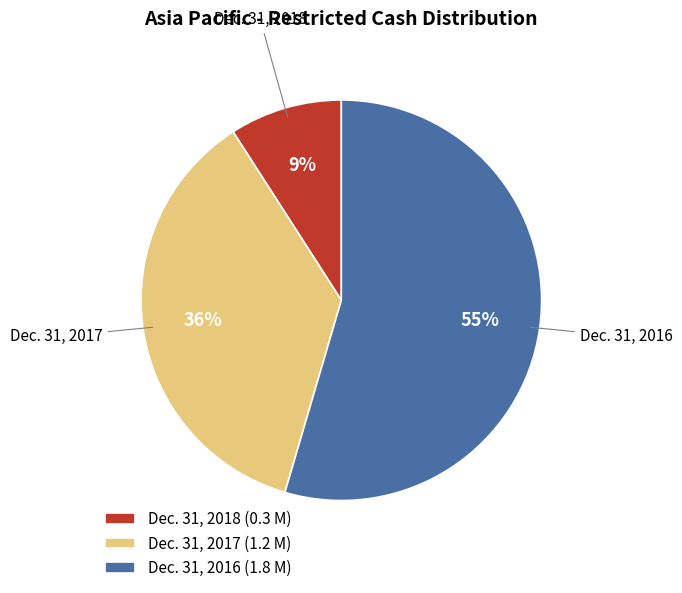

To the nearest percent, what portion does Dec. 31, 2018 represent?

9%